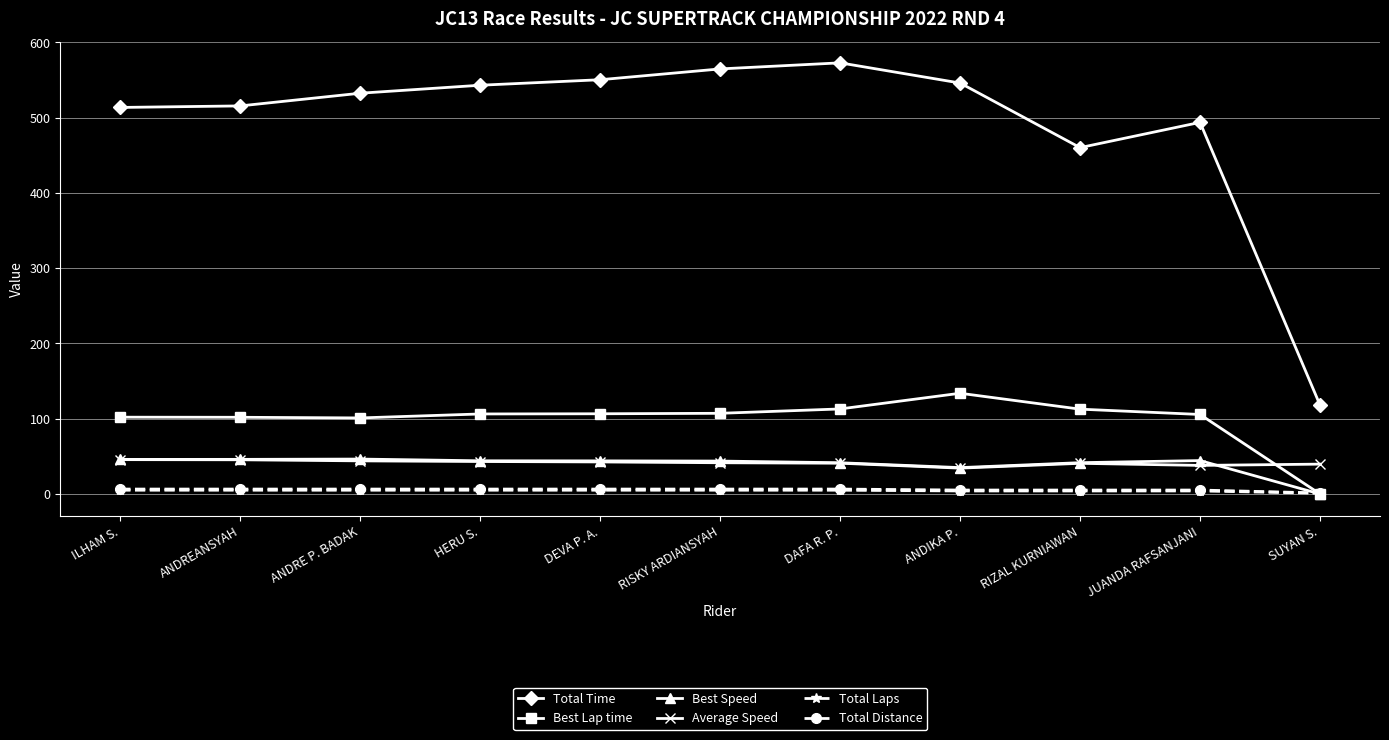

Where is Total Time nearest to the value 345?

RIZAL KURNIAWAN